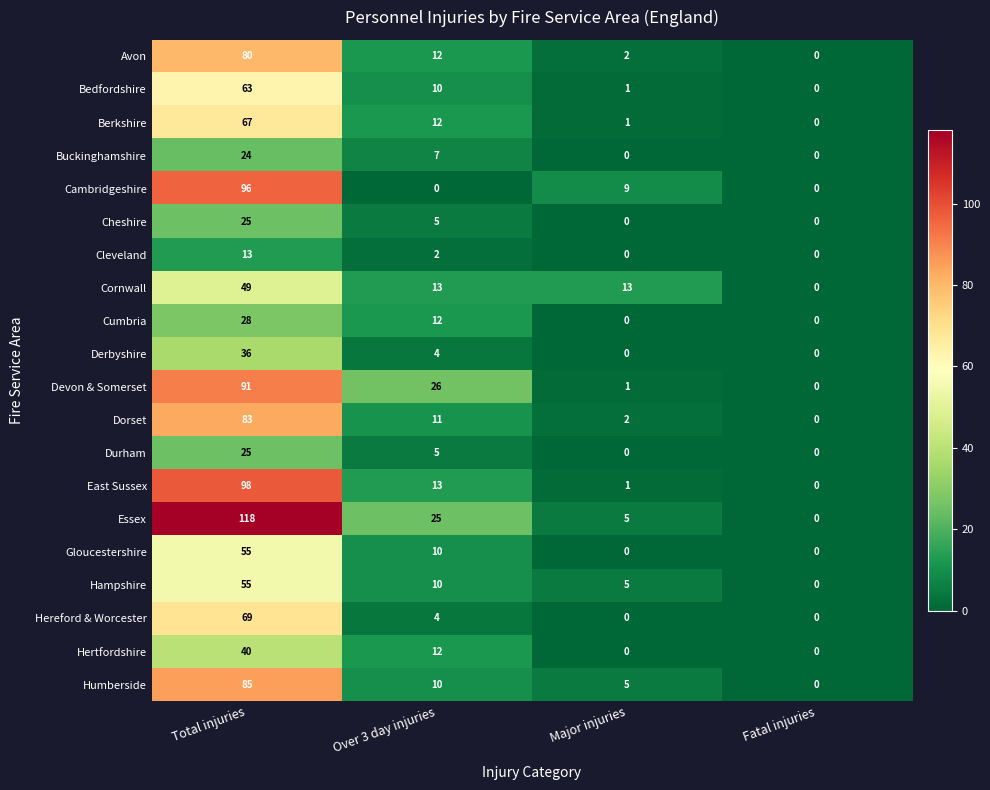

What is the spread (max minus min) of values at Total injuries?

105